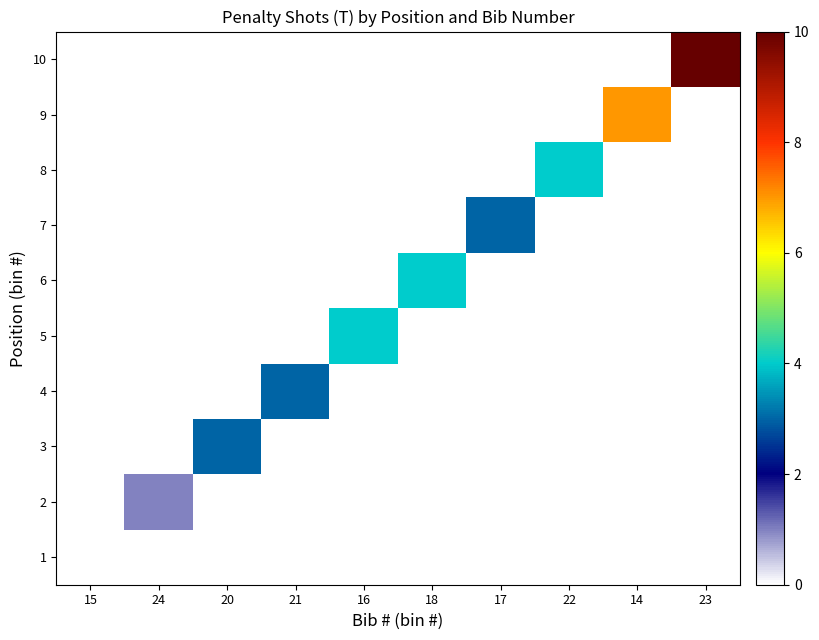

Reading left to right, list all the values displayed in this chart.

1: 15=0	24=0	20=0	21=0	16=0	18=0	17=0	22=0	14=0	23=0
2: 15=0	24=1	20=0	21=0	16=0	18=0	17=0	22=0	14=0	23=0
3: 15=0	24=0	20=3	21=0	16=0	18=0	17=0	22=0	14=0	23=0
4: 15=0	24=0	20=0	21=3	16=0	18=0	17=0	22=0	14=0	23=0
5: 15=0	24=0	20=0	21=0	16=4	18=0	17=0	22=0	14=0	23=0
6: 15=0	24=0	20=0	21=0	16=0	18=4	17=0	22=0	14=0	23=0
7: 15=0	24=0	20=0	21=0	16=0	18=0	17=3	22=0	14=0	23=0
8: 15=0	24=0	20=0	21=0	16=0	18=0	17=0	22=4	14=0	23=0
9: 15=0	24=0	20=0	21=0	16=0	18=0	17=0	22=0	14=7	23=0
10: 15=0	24=0	20=0	21=0	16=0	18=0	17=0	22=0	14=0	23=10